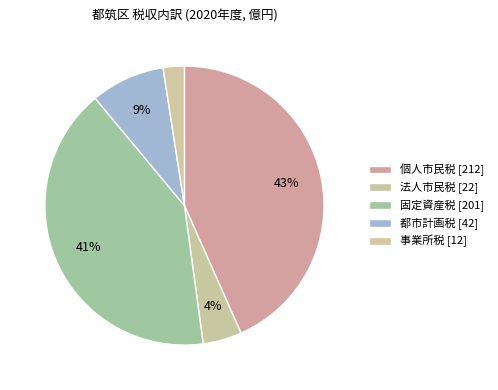

What is the change in value from 固定資産税 to 事業所税?

-189